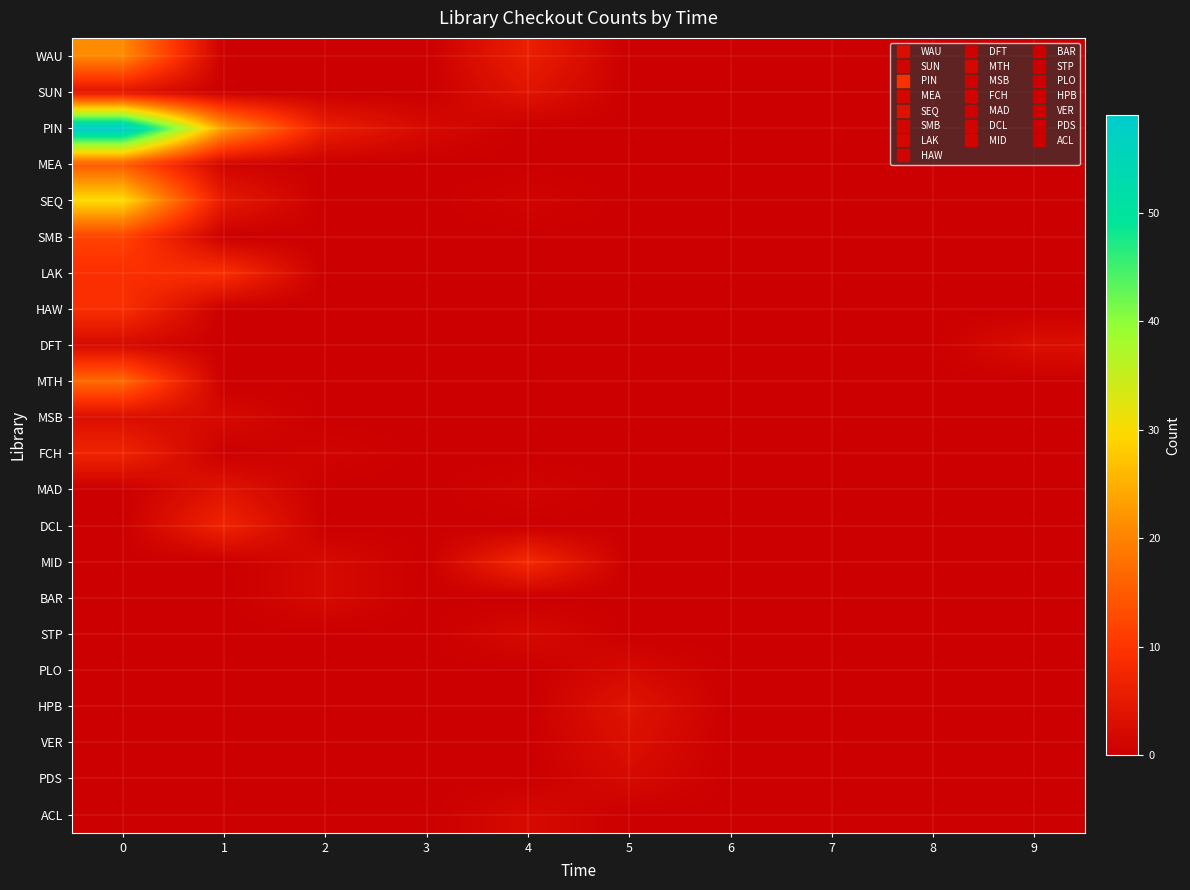

Reading left to right, list all the values displayed in this chart.

WAU: 0=21	1=0	2=0	3=0	4=6	5=0	6=0	7=0	8=0	9=0
SUN: 0=4	1=0	2=0	3=0	4=4	5=0	6=0	7=0	8=0	9=0
PIN: 0=59	1=23	2=6	3=2	4=0	5=0	6=0	7=0	8=0	9=0
MEA: 0=15	1=1	2=0	3=0	4=0	5=0	6=0	7=0	8=0	9=0
SEQ: 0=30	1=5	2=0	3=0	4=1	5=0	6=0	7=0	8=0	9=0
SMB: 0=12	1=0	2=0	3=0	4=0	5=0	6=0	7=0	8=0	9=0
LAK: 0=9	1=9	2=0	3=0	4=0	5=0	6=0	7=0	8=0	9=0
HAW: 0=9	1=0	2=0	3=0	4=0	5=0	6=0	7=0	8=0	9=0
DFT: 0=2	1=0	2=0	3=0	4=0	5=0	6=0	7=0	8=0	9=3
MTH: 0=17	1=0	2=0	3=0	4=0	5=0	6=0	7=0	8=0	9=0
MSB: 0=3	1=2	2=0	3=0	4=0	5=0	6=0	7=0	8=0	9=0
FCH: 0=7	1=0	2=1	3=0	4=0	5=0	6=0	7=0	8=0	9=0
MAD: 0=0	1=4	2=0	3=0	4=1	5=0	6=0	7=0	8=0	9=0
DCL: 0=0	1=7	2=0	3=0	4=0	5=0	6=0	7=0	8=0	9=0
MID: 0=0	1=0	2=2	3=0	4=8	5=0	6=0	7=0	8=0	9=0
BAR: 0=0	1=0	2=2	3=0	4=0	5=0	6=0	7=0	8=0	9=0
STP: 0=0	1=0	2=0	3=0	4=2	5=0	6=0	7=0	8=0	9=0
PLO: 0=0	1=0	2=0	3=0	4=0	5=2	6=0	7=0	8=0	9=0
HPB: 0=0	1=0	2=0	3=0	4=0	5=4	6=0	7=0	8=0	9=0
VER: 0=0	1=0	2=0	3=0	4=0	5=3	6=0	7=0	8=0	9=0
PDS: 0=0	1=0	2=0	3=0	4=0	5=2	6=0	7=0	8=0	9=0
ACL: 0=0	1=0	2=0	3=0	4=2	5=0	6=0	7=0	8=0	9=0